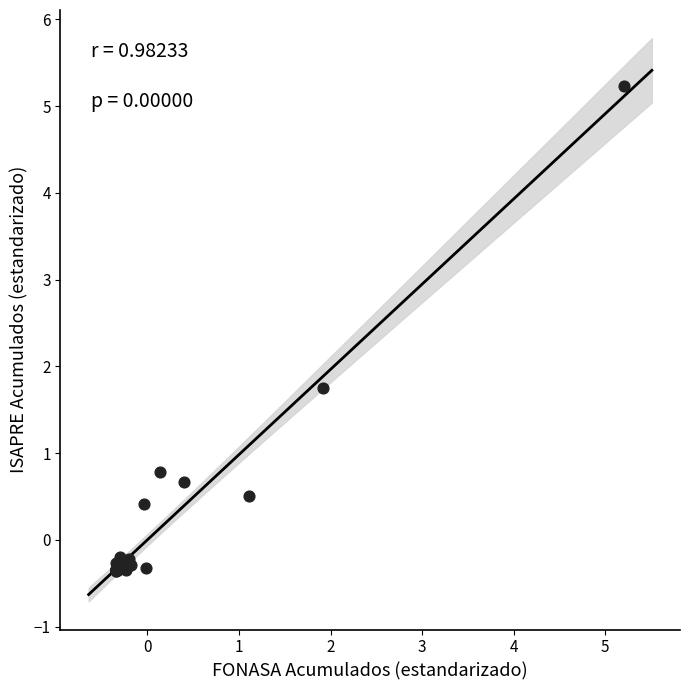

What Y value in the scatter plot is closest to 2?

1.8